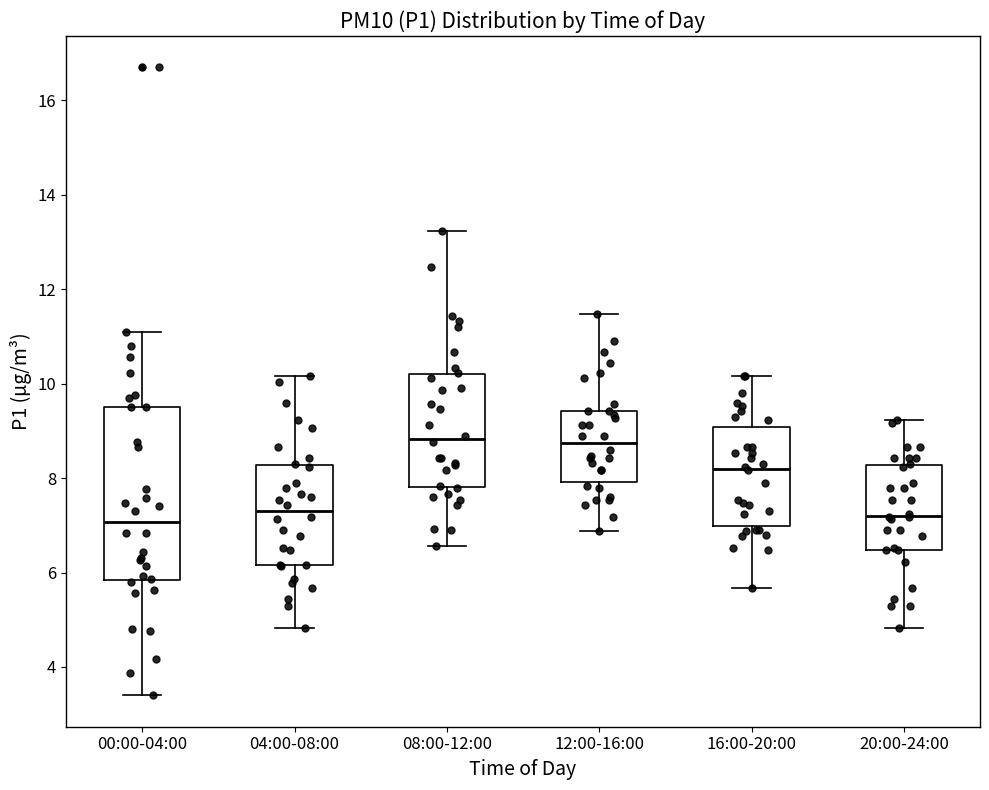

Where does the upper whisker of the box for 00:00-04:00 end on the y-axis? The values are not printed on the chart, so give them approximately, as read against the axis.

11.2